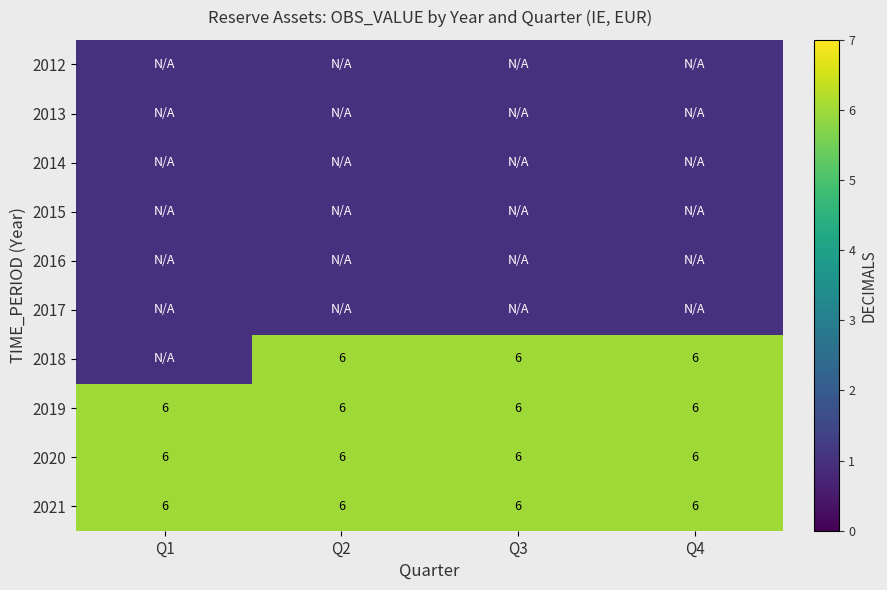

True or false: 2020 has a value of 2 at Q3.

False